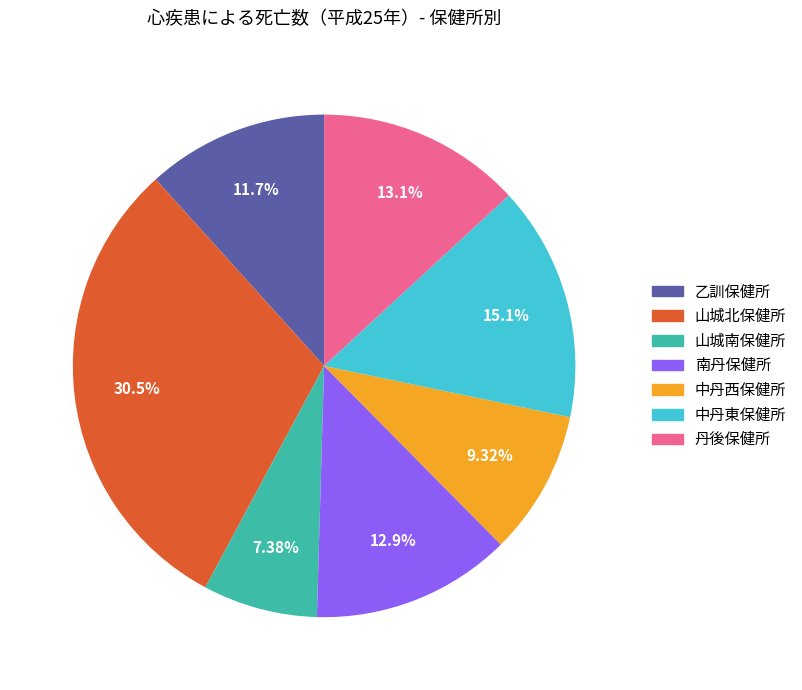

To the nearest percent, what percentage of the pie is 南丹保健所?

13%